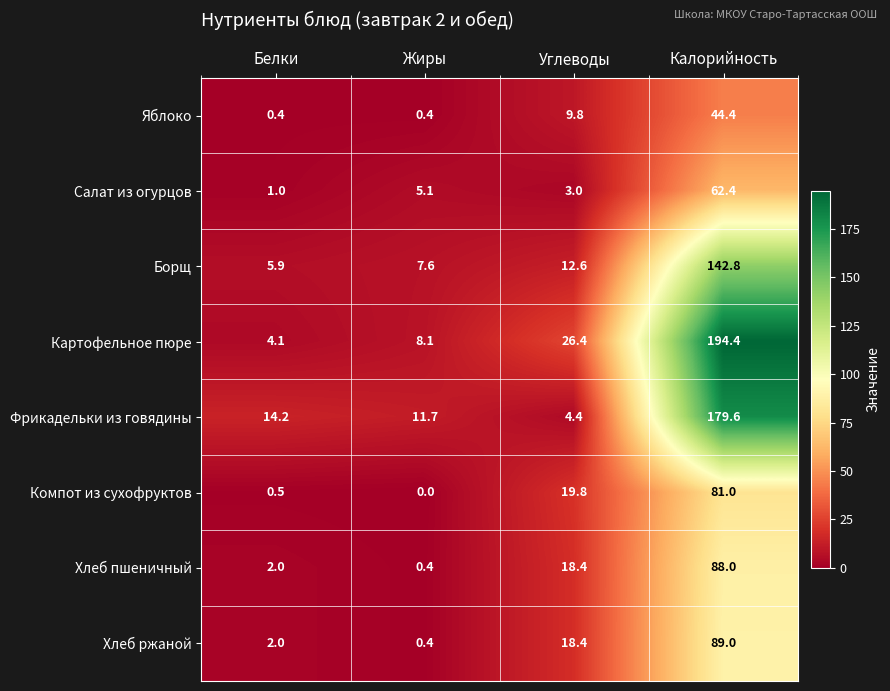

Which series has the largest total across all categories?

Картофельное пюре